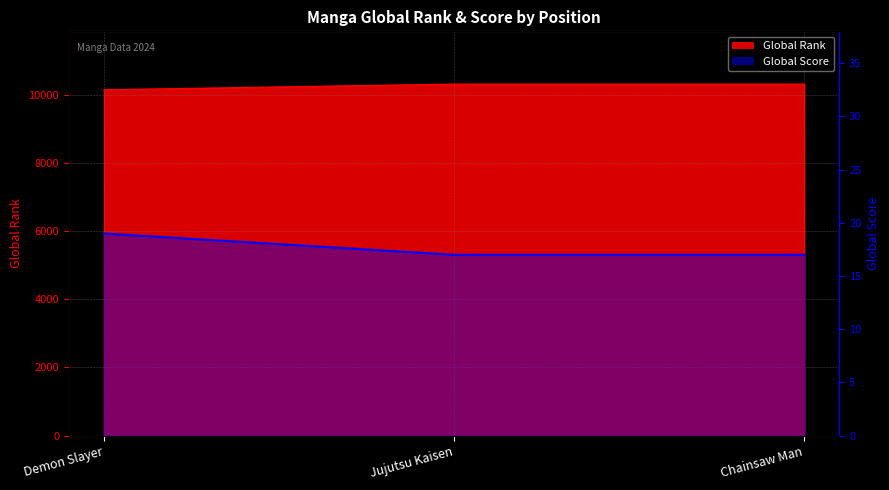

Between Demon Slayer and Jujutsu Kaisen, which is larger?

Jujutsu Kaisen